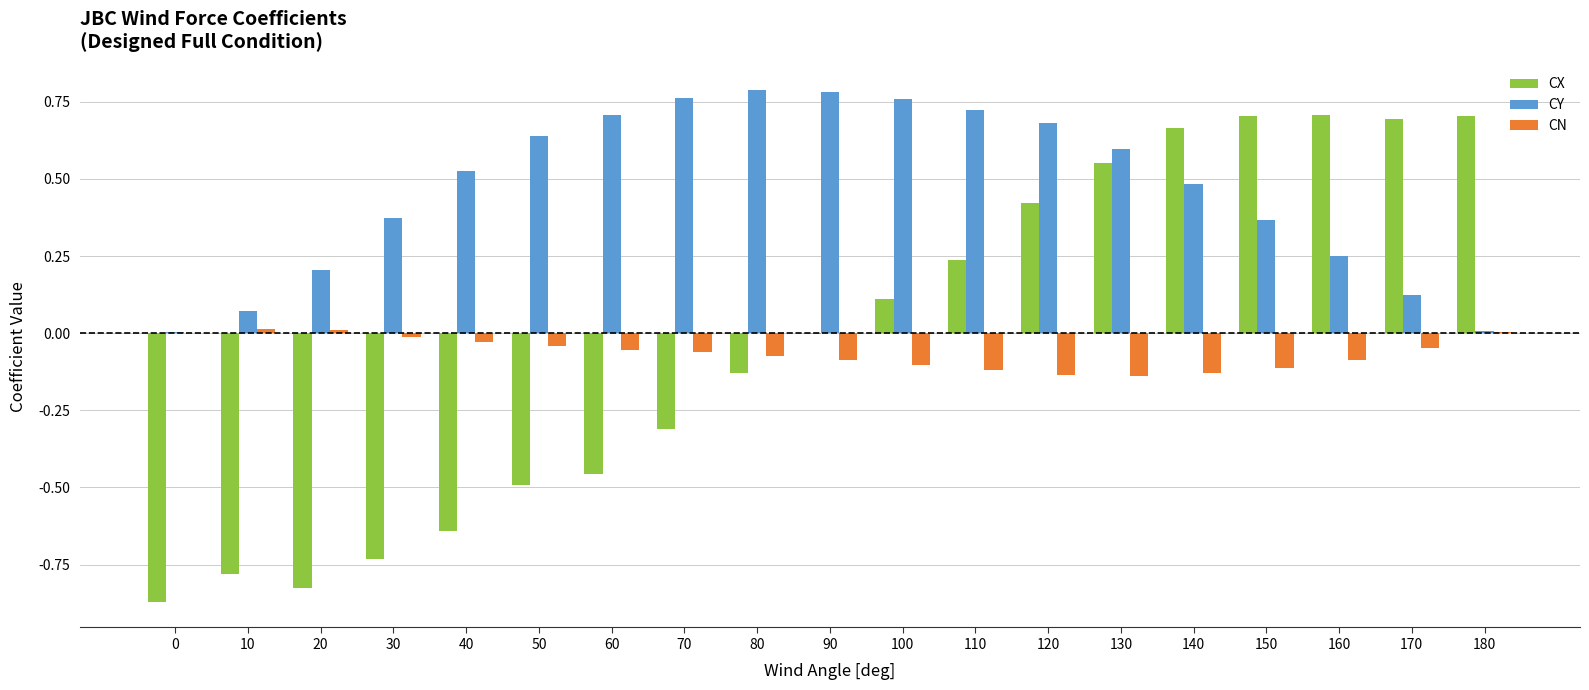

What is the sum of all CX values?

-0.4